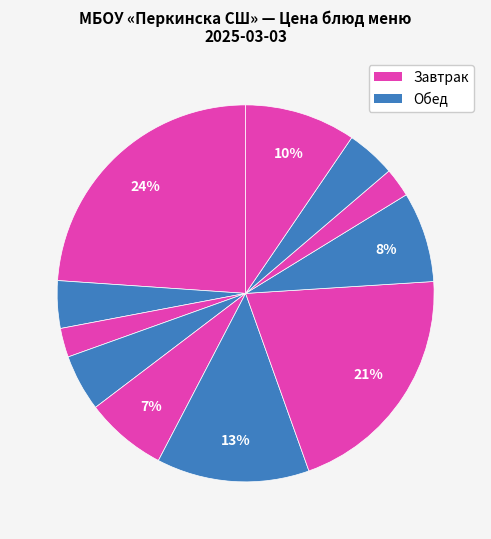

Count the number of slices in the pie.

11